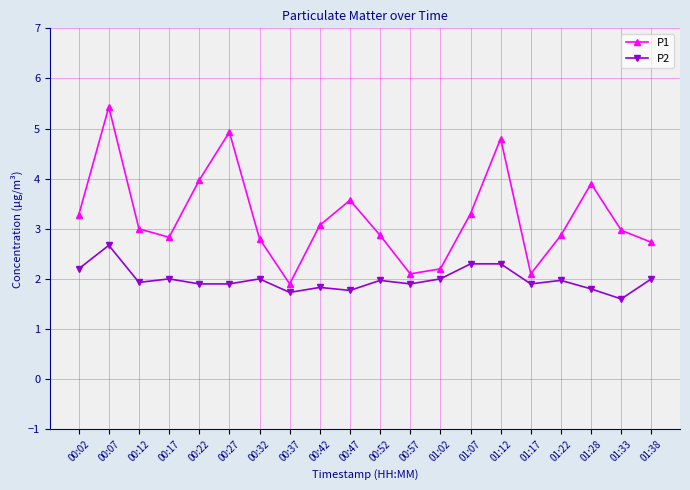

What is the difference between the highest and lowest values at 00:17?

0.8